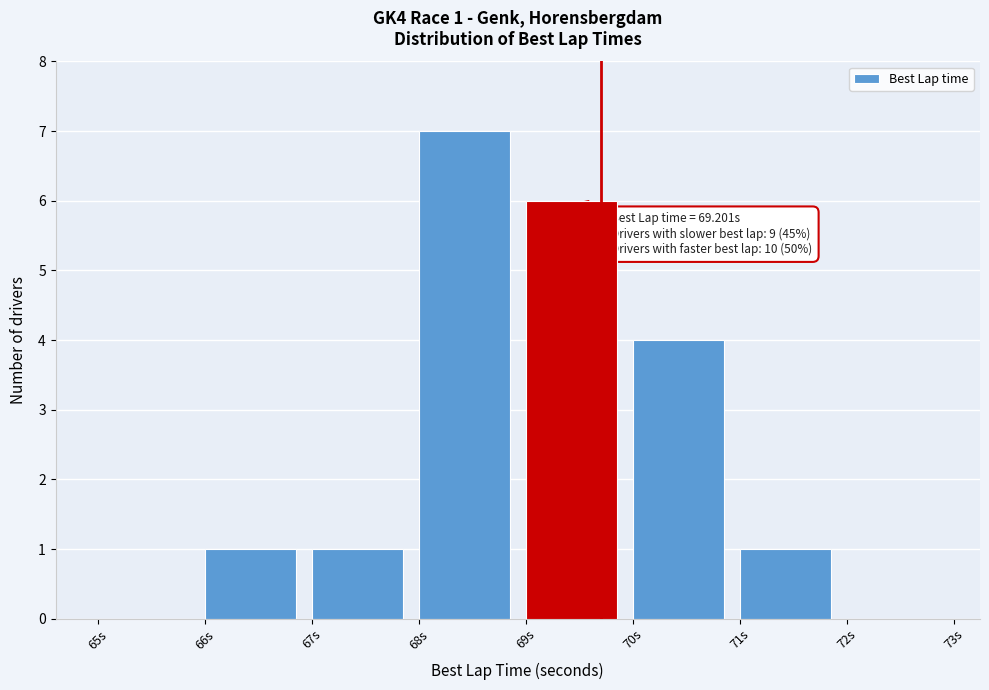

Which range on the x-axis has the tallest bar?

68 to 69